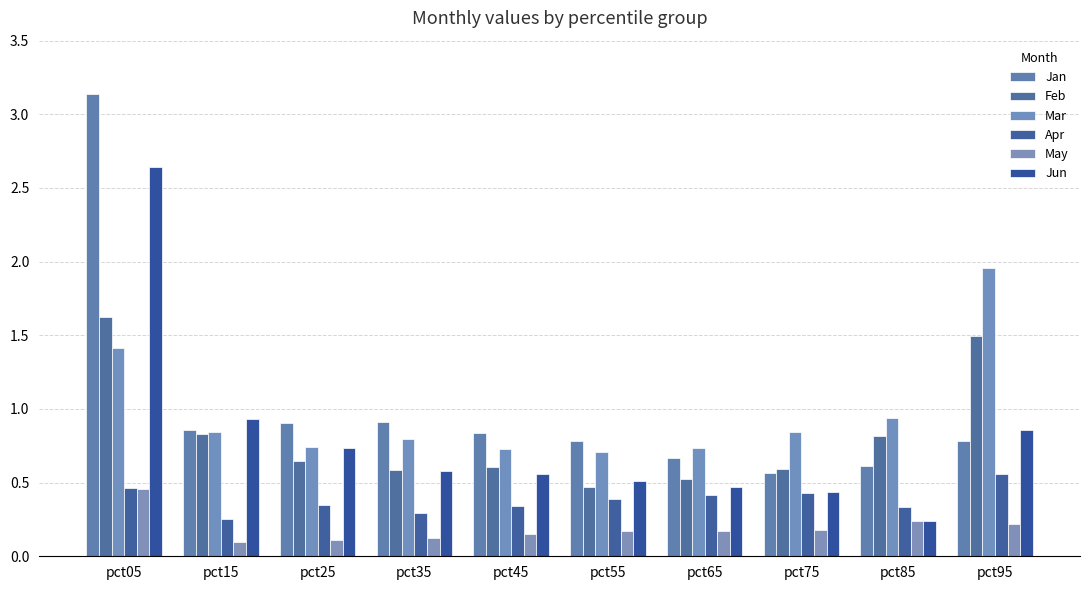

Which series has the widest spread of values?

Jan